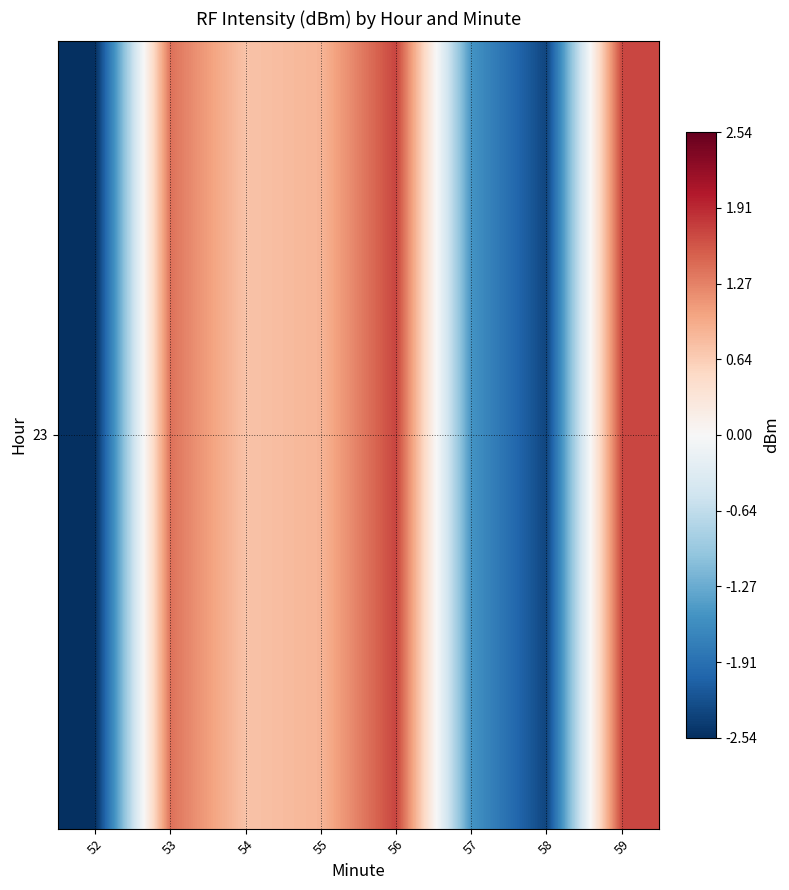

What is the difference between the second highest and second lowest values?

4.0